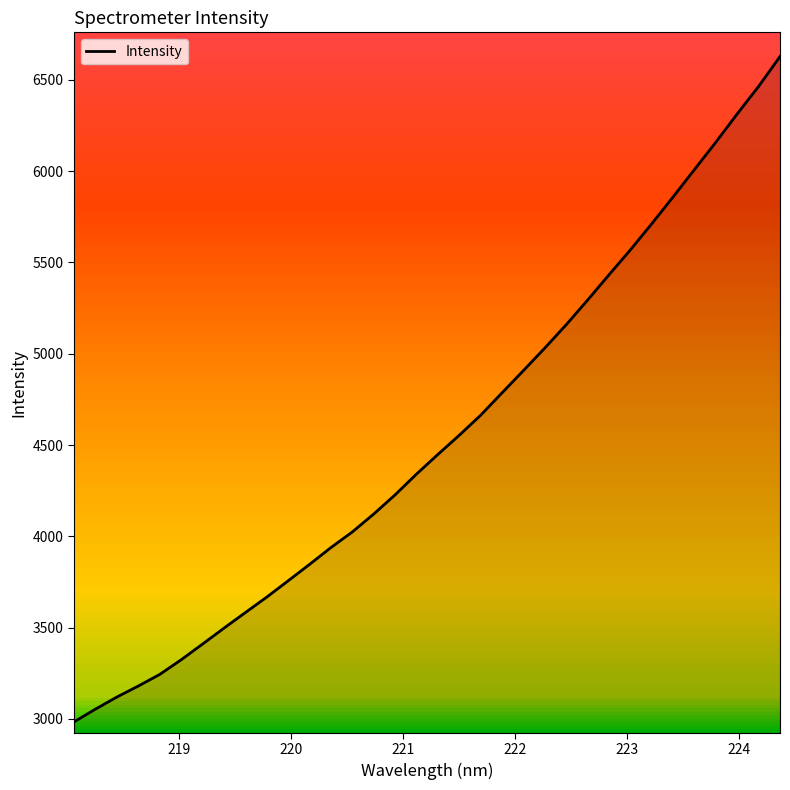

What is the difference between the maximum and minimum values?

3643.3